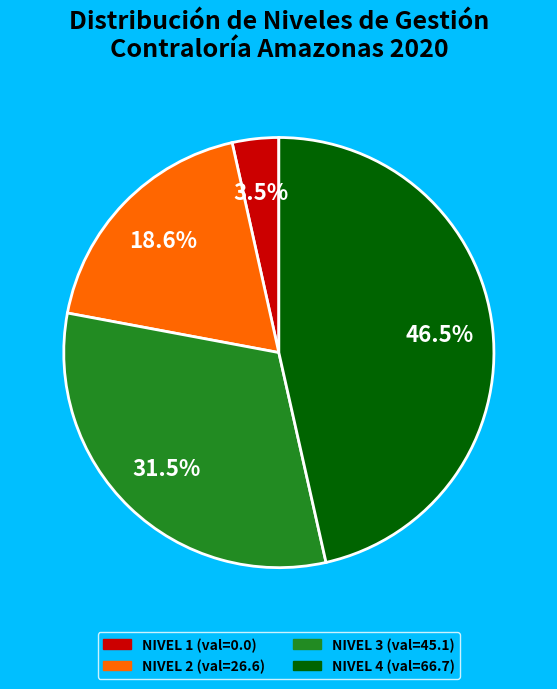

Does any single category account for the majority?

No